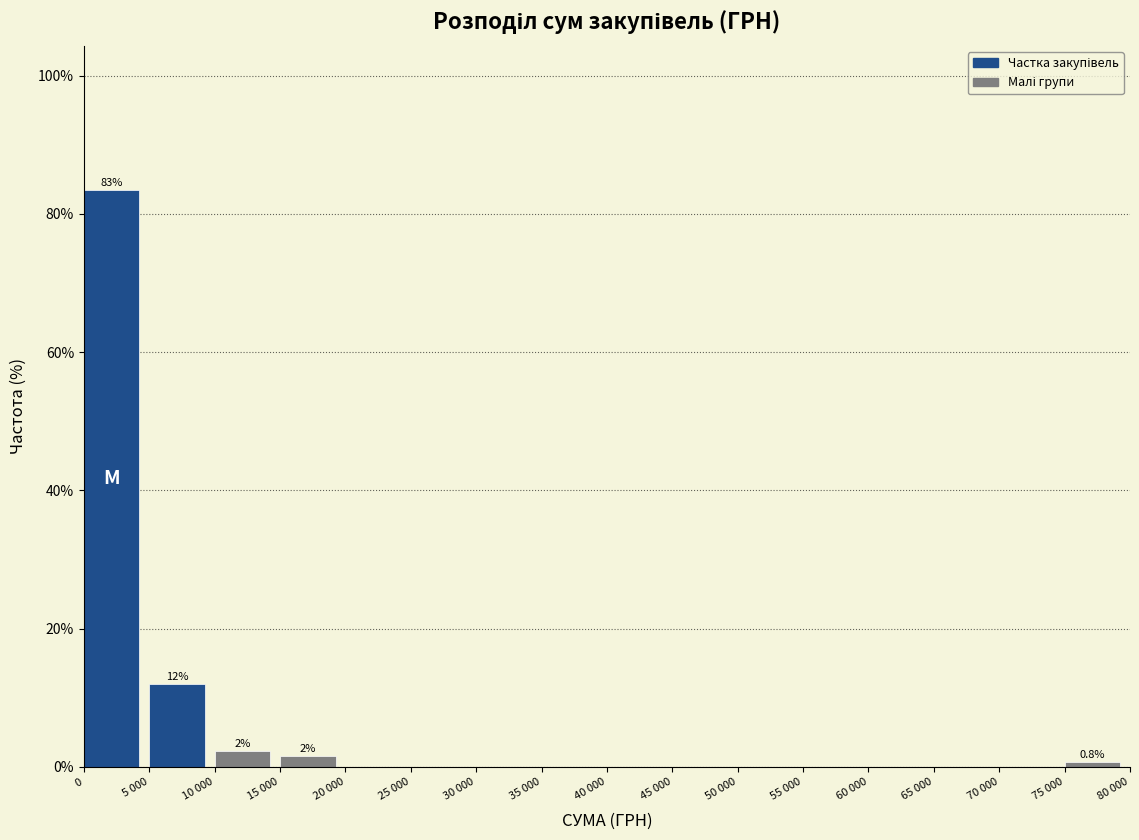

Reading left to right, list all the values displayed in this chart.

0=83.5	5 000=12.0	10 000=2.3	15 000=1.5	20 000=0.0	25 000=0.0	30 000=0.0	35 000=0.0	40 000=0.0	45 000=0.0	50 000=0.0	55 000=0.0	60 000=0.0	65 000=0.0	70 000=0.0	75 000=0.8